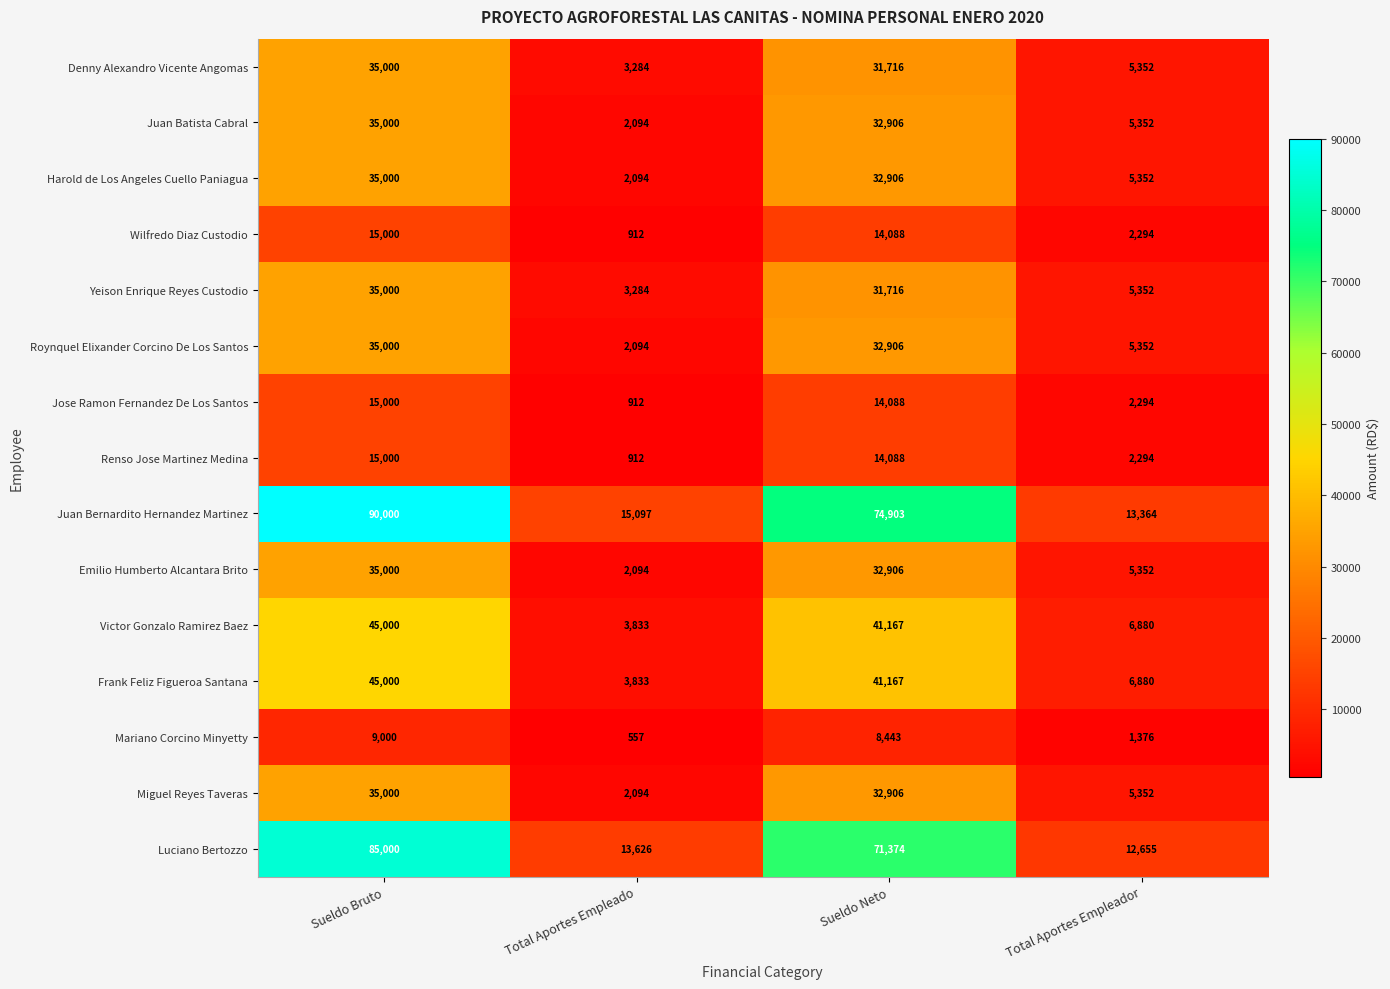

Rank the categories by Emilio Humberto Alcantara Brito value from lowest to highest.

Total Aportes Empleado, Total Aportes Empleador, Sueldo Neto, Sueldo Bruto